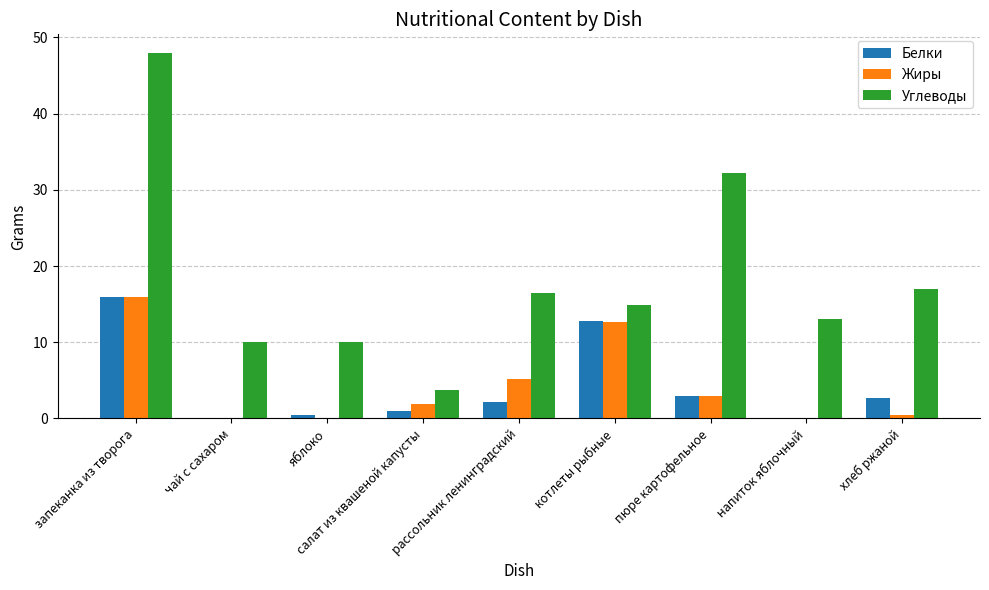

Count the number of data series in this chart.

3